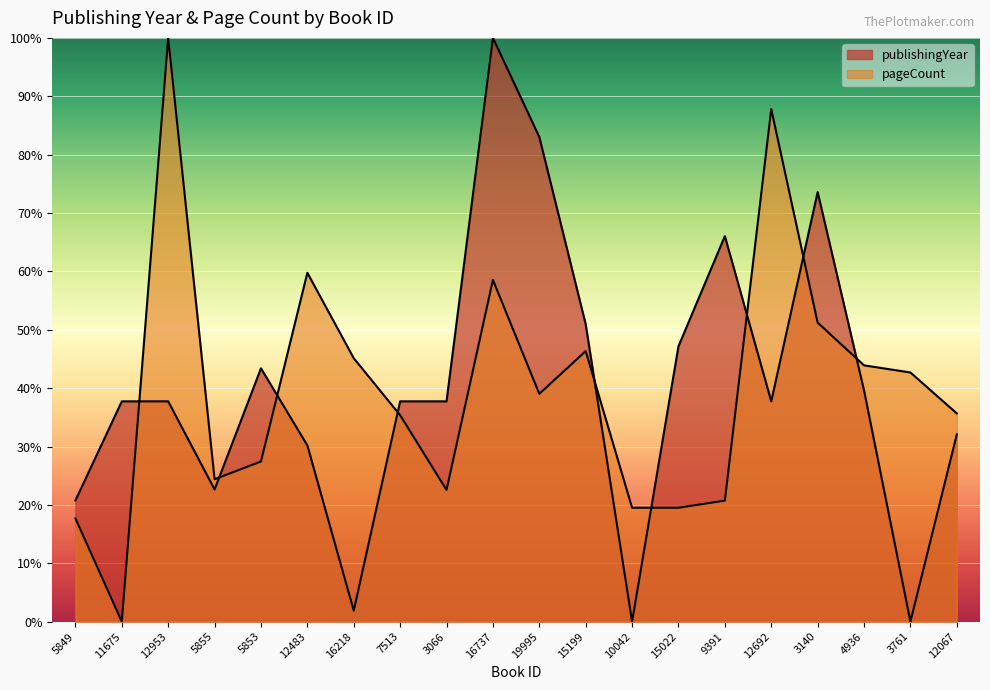

At which category is the sum across all series the highest?

16737